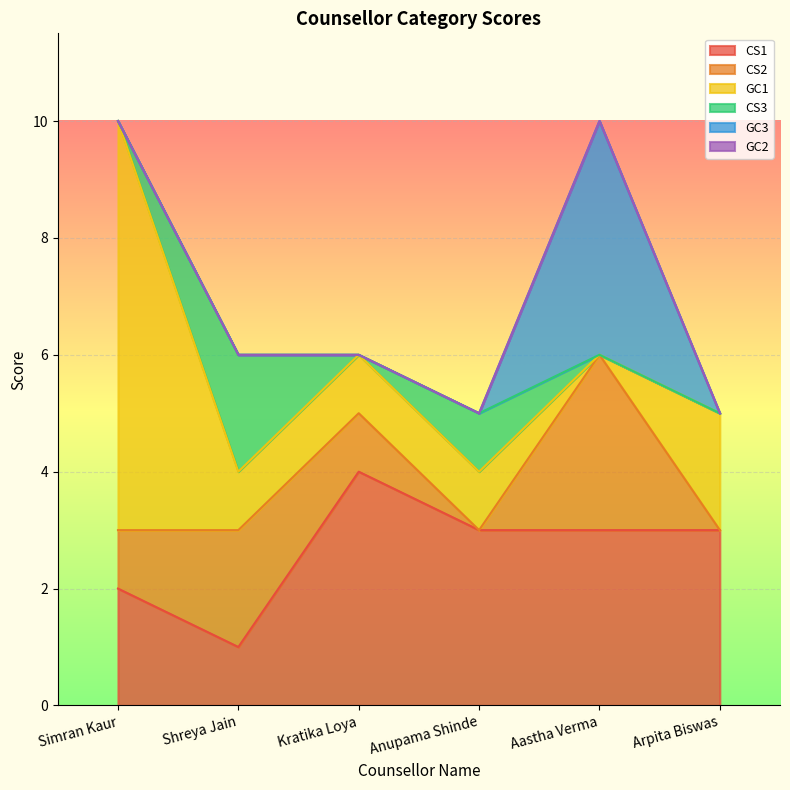

Which category has the lowest value in the CS1 series?

Shreya Jain